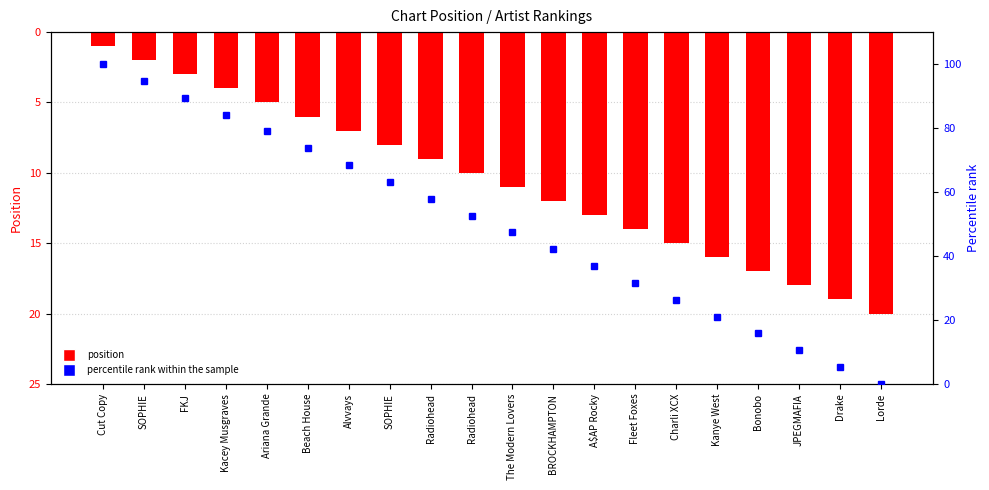

List the series in order of their peak value, highest first.

percentile rank within the sample, position